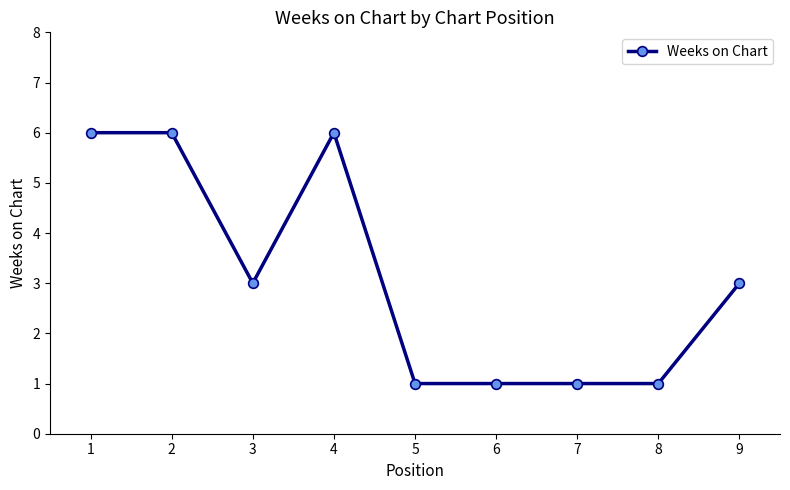

Reading right to left, transcribe all the data shown in this chart.

3	1	1	1	1	6	3	6	6